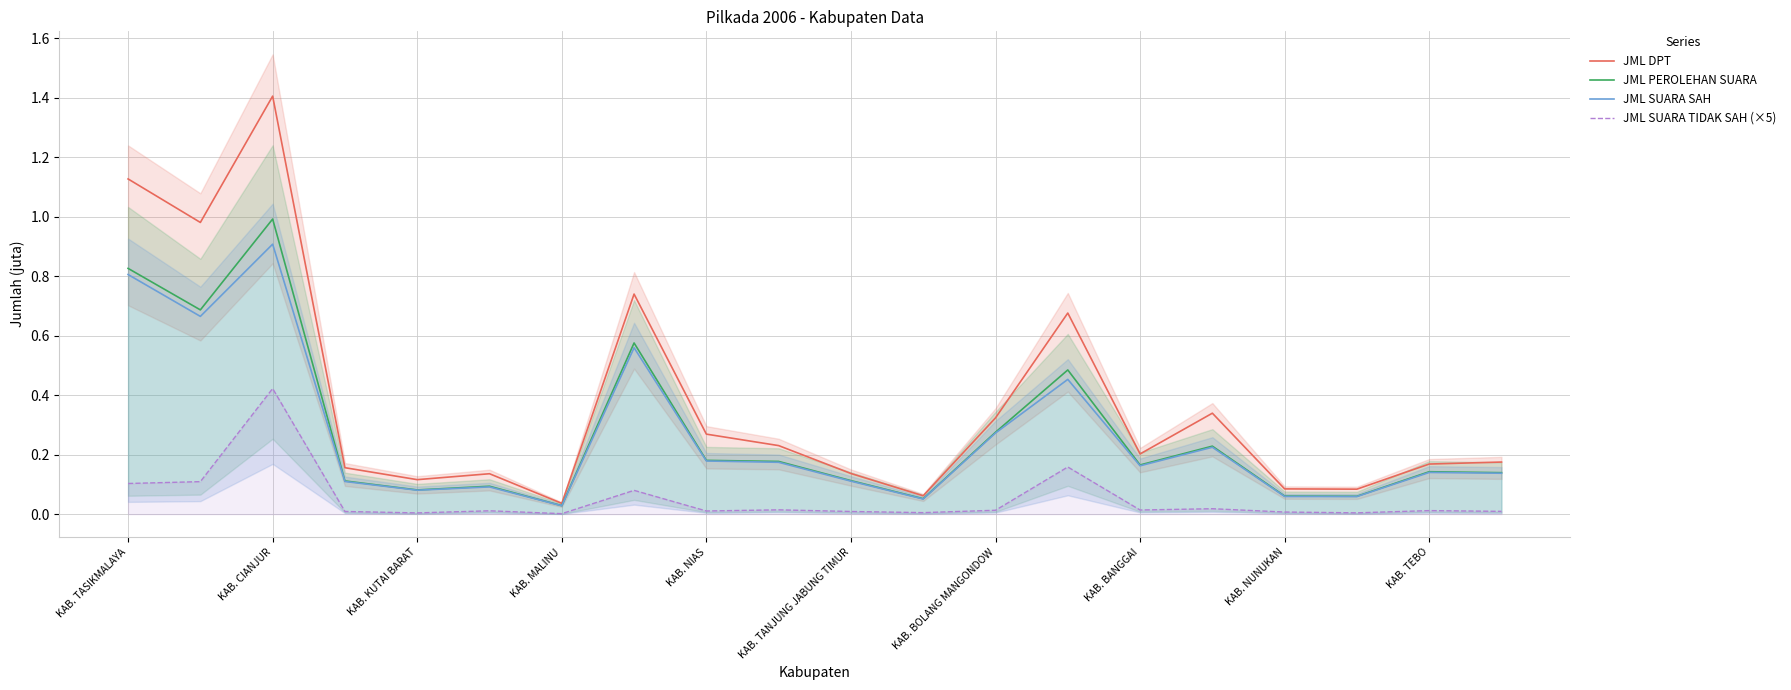

How many data points does each series have?

20